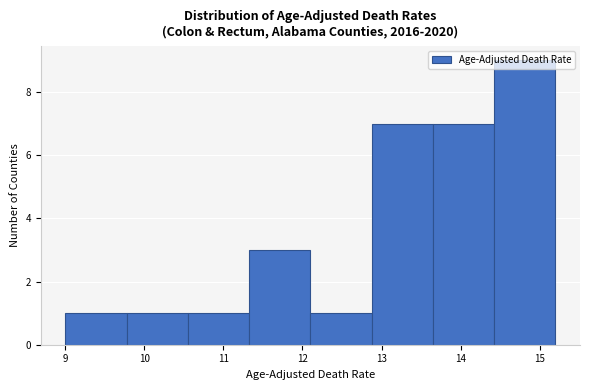

Reading left to right, transcribe this chart: for each bar, give the range it covers on the x-axis and its height. Neither the bar edges nor the heights are printed on the chart, so give them approximately, as read against the axes.

9.0 to 9.8: 1
9.8 to 10.6: 1
10.6 to 11.3: 1
11.3 to 12.1: 3
12.1 to 12.9: 1
12.9 to 13.7: 7
13.7 to 14.4: 7
14.4 to 15.2: 9